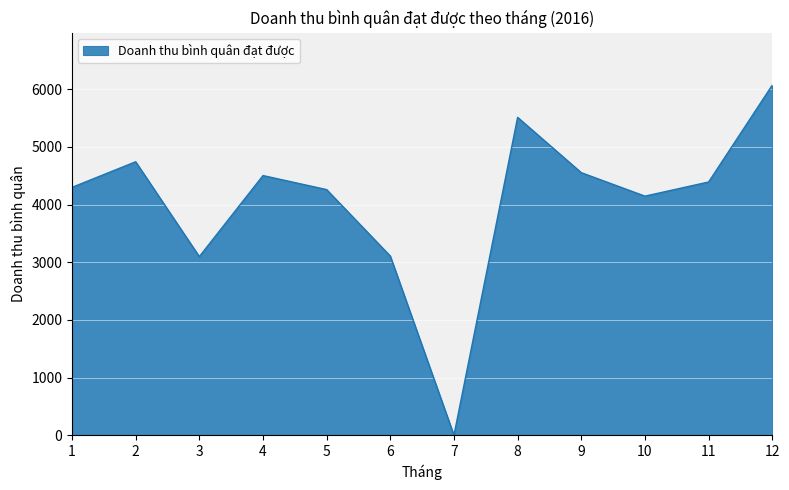

What is the change in value from 3 to 12?

+2973.0